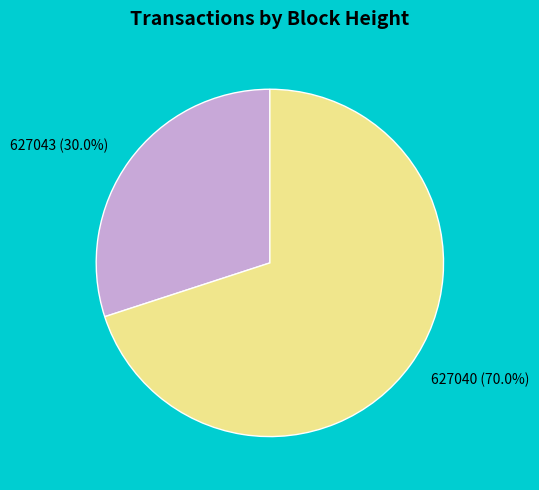

To the nearest percent, what is the average slice percentage?

50%